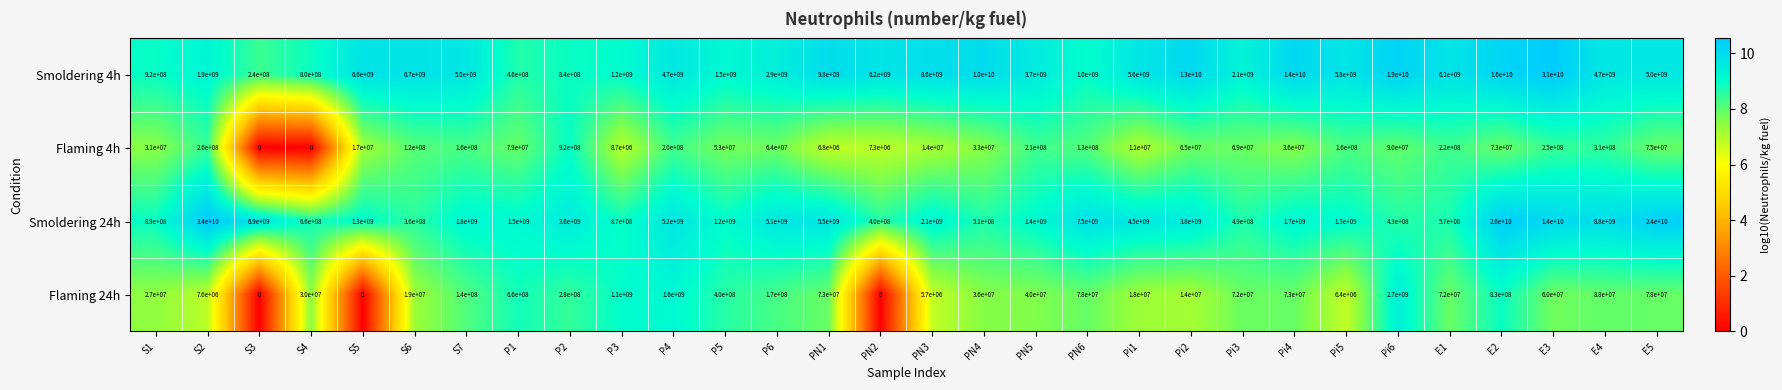

What is the greatest value displayed?

34000000000